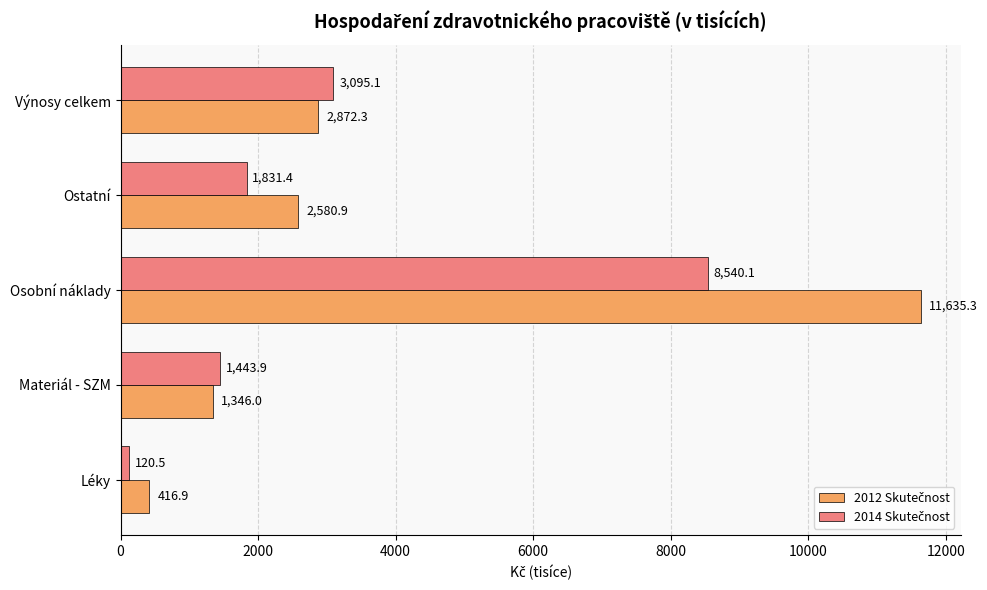

What is the total value across all series at Výnosy celkem?

5967.4